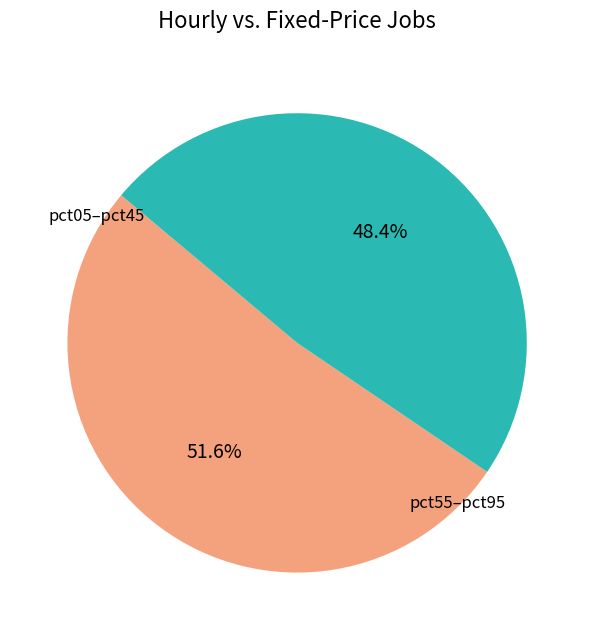

Does any single category account for the majority?

Yes